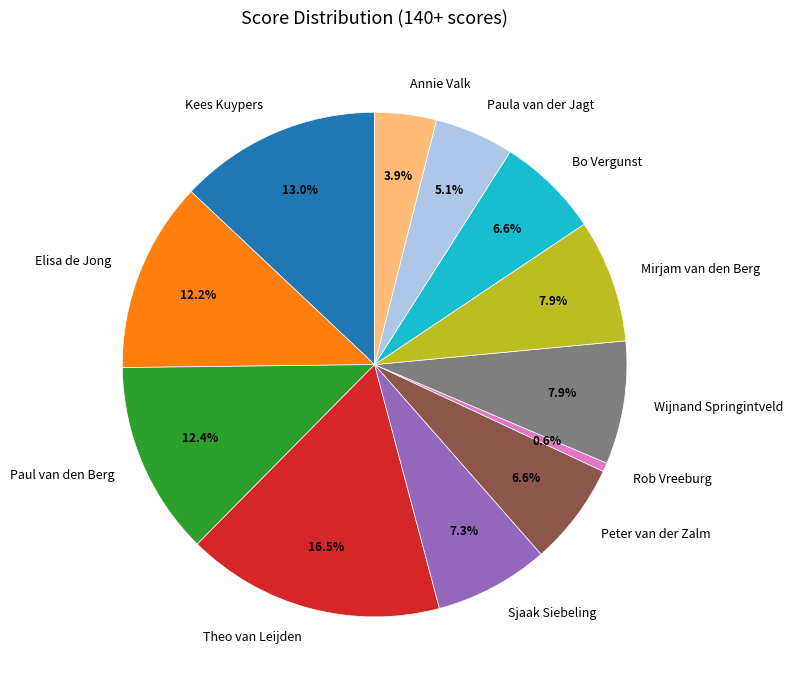

To the nearest percent, what percentage of the pie is Paul van den Berg?

12%